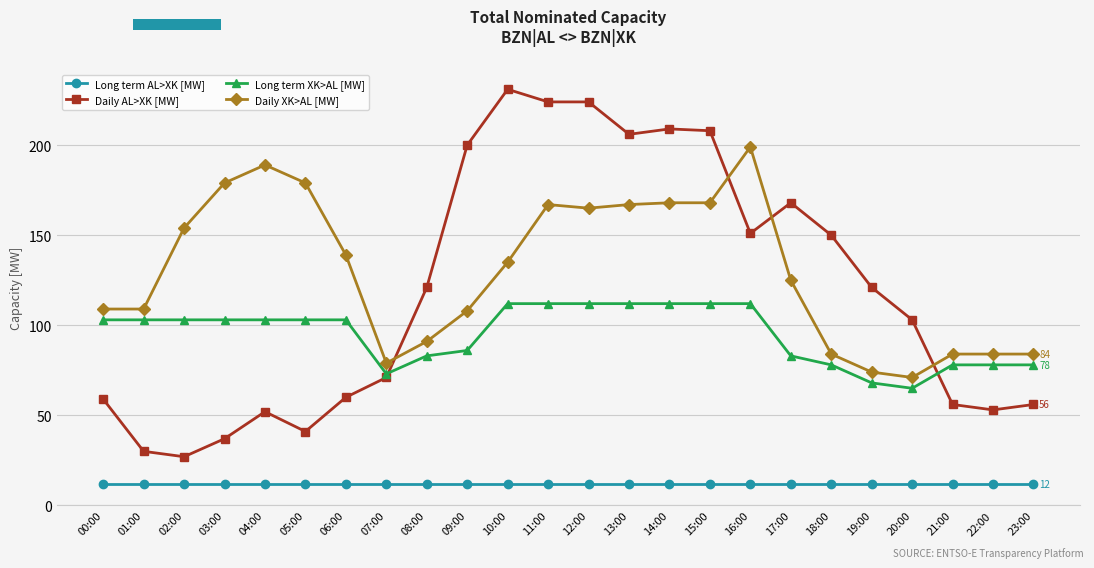

At how many categories does at least one series exceed 226?

1